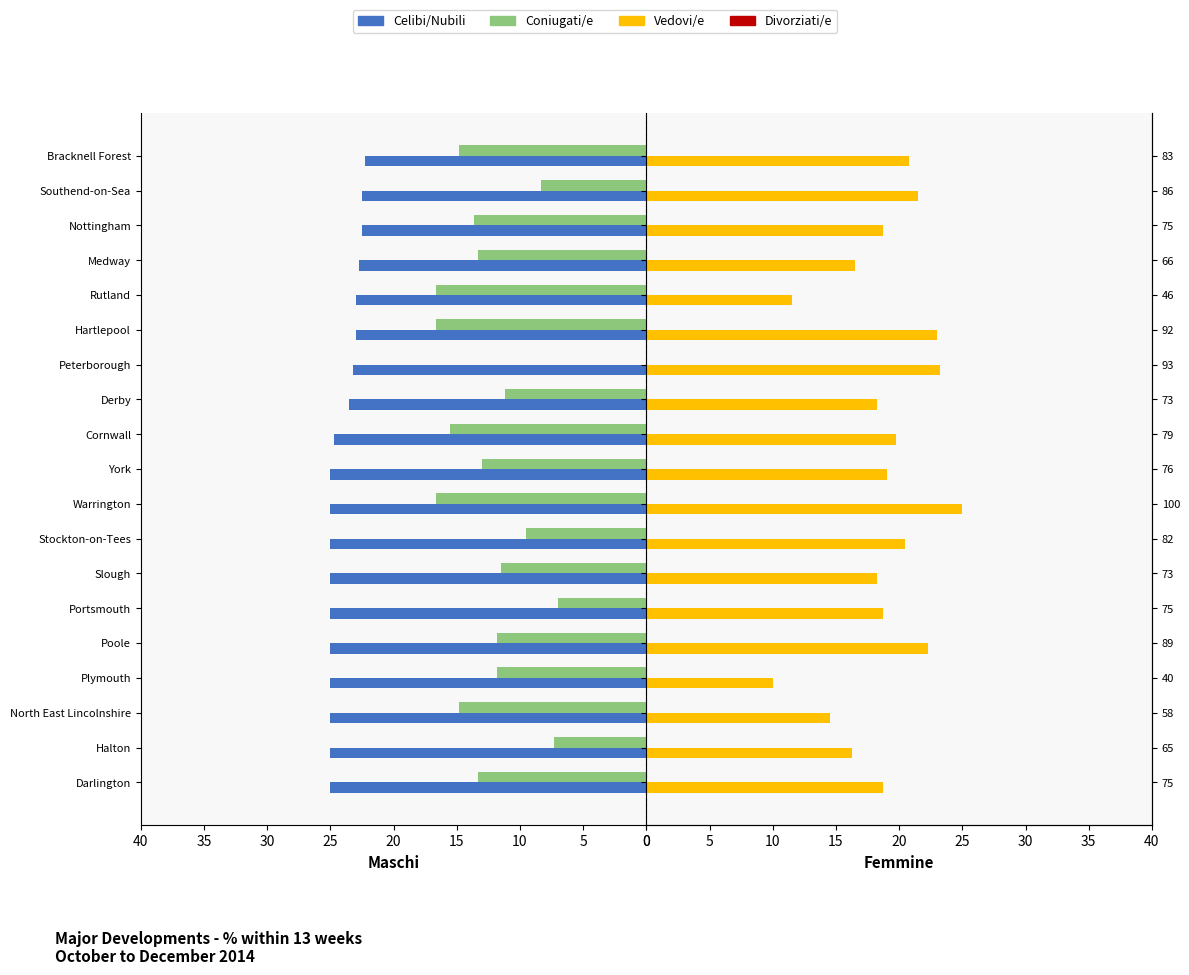

What is the difference between the second highest and second lowest values in the Coniugati/e series?

9.7